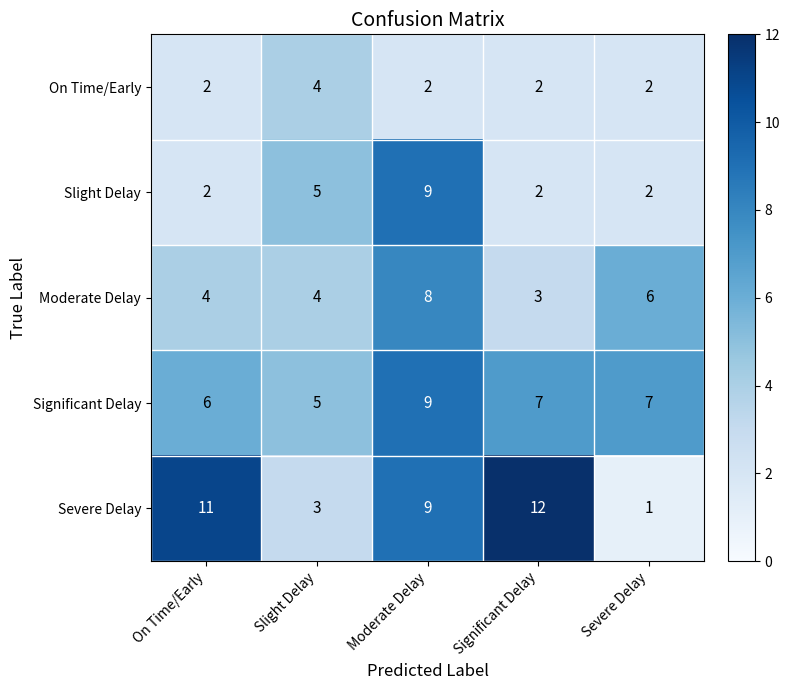

What is the total value across all series at Moderate Delay?

37